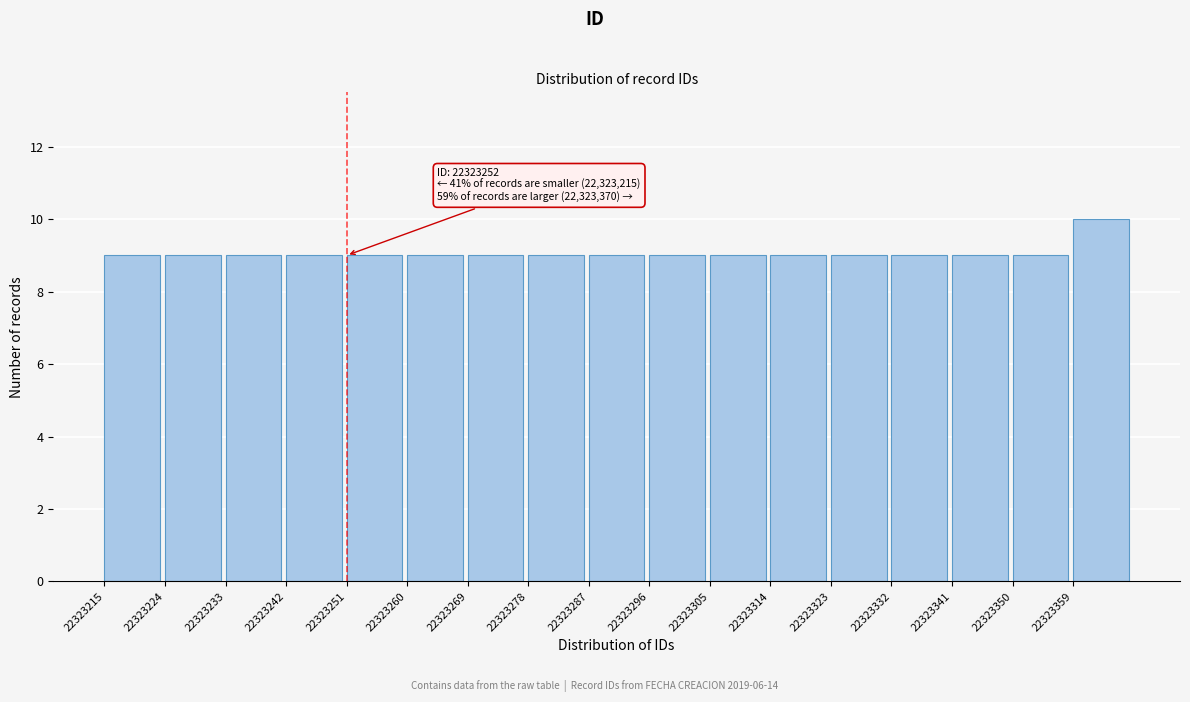

Reading left to right, what are all the values shown in this chart?

9	9	9	9	9	9	9	9	9	9	9	9	9	9	9	9	10